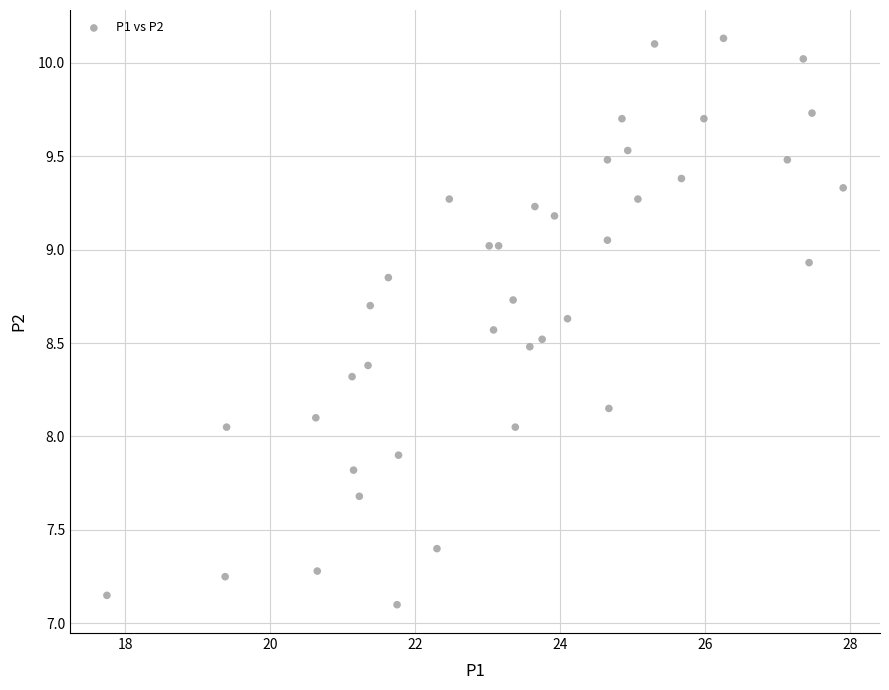

What is the range of Y values (max minus min)?

3.0